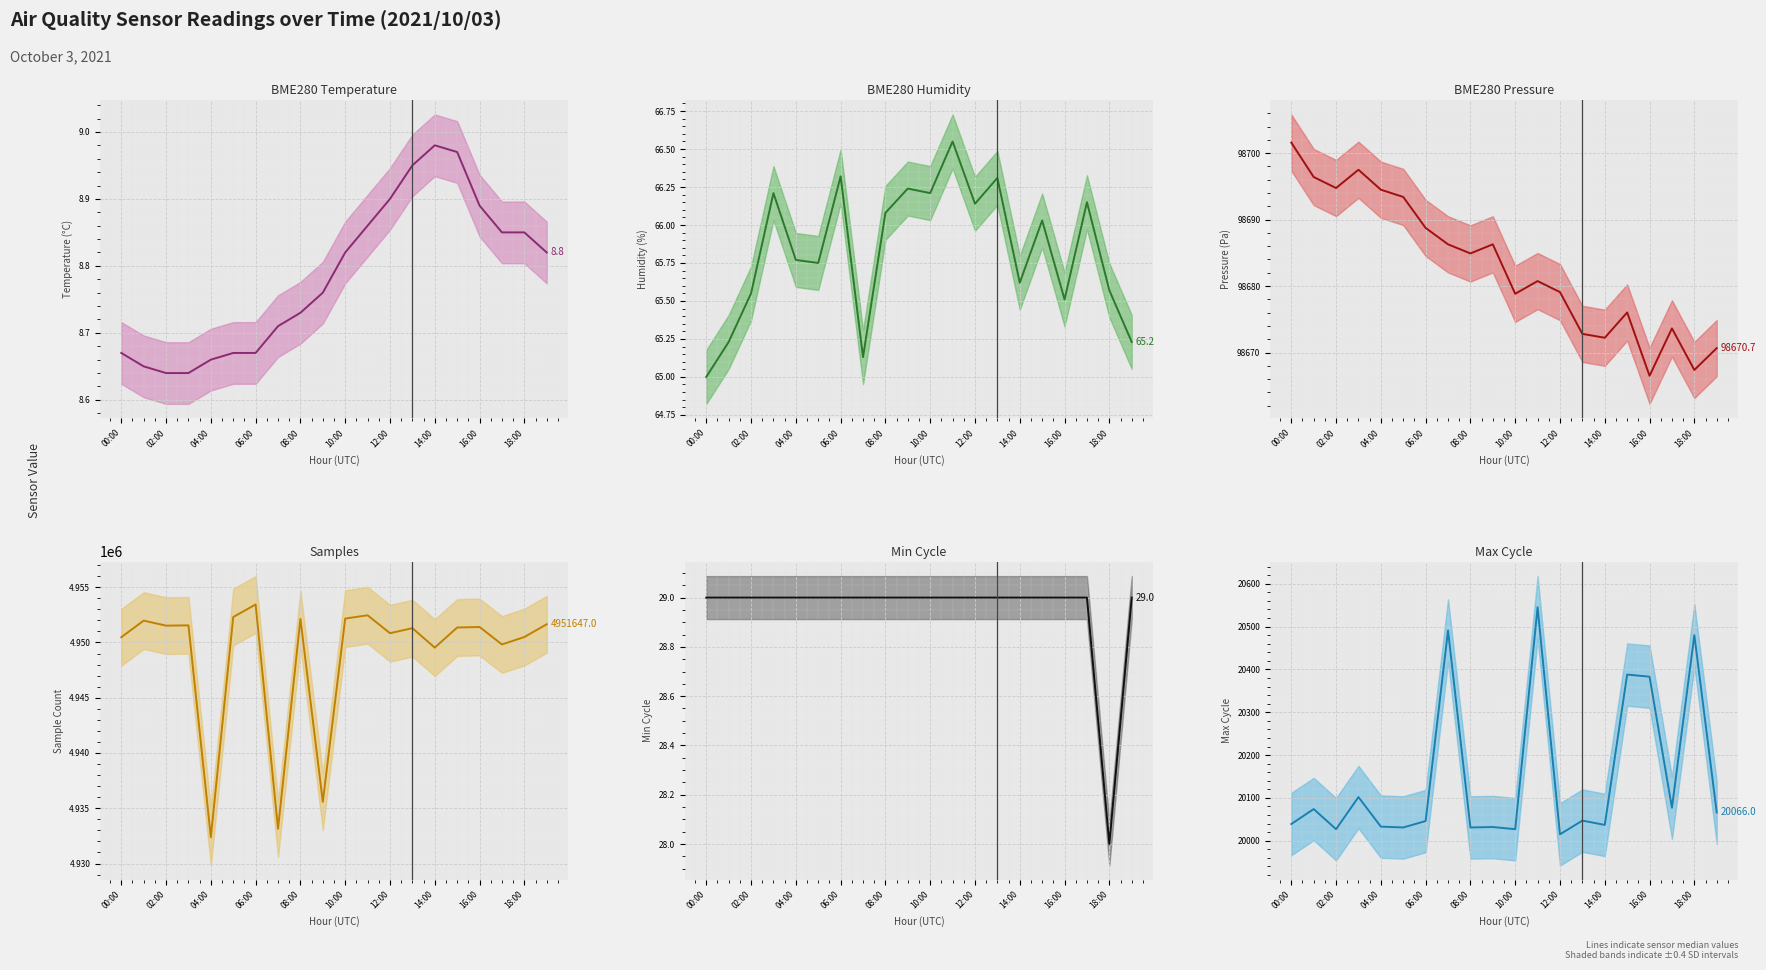

How many distinct data groups are displayed?

6